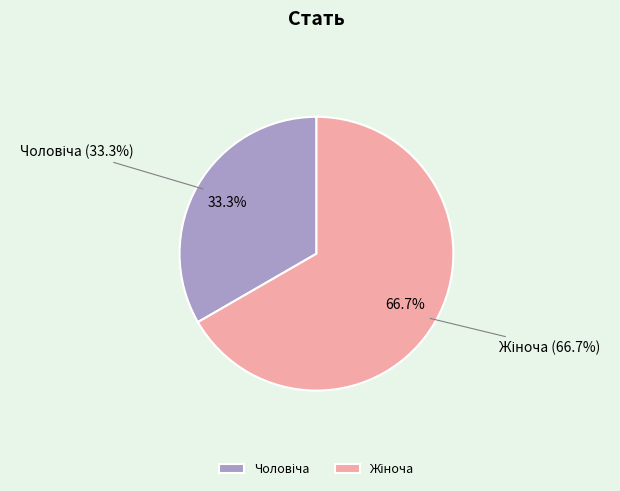

Is there any slice that represents more than half of the pie?

Yes